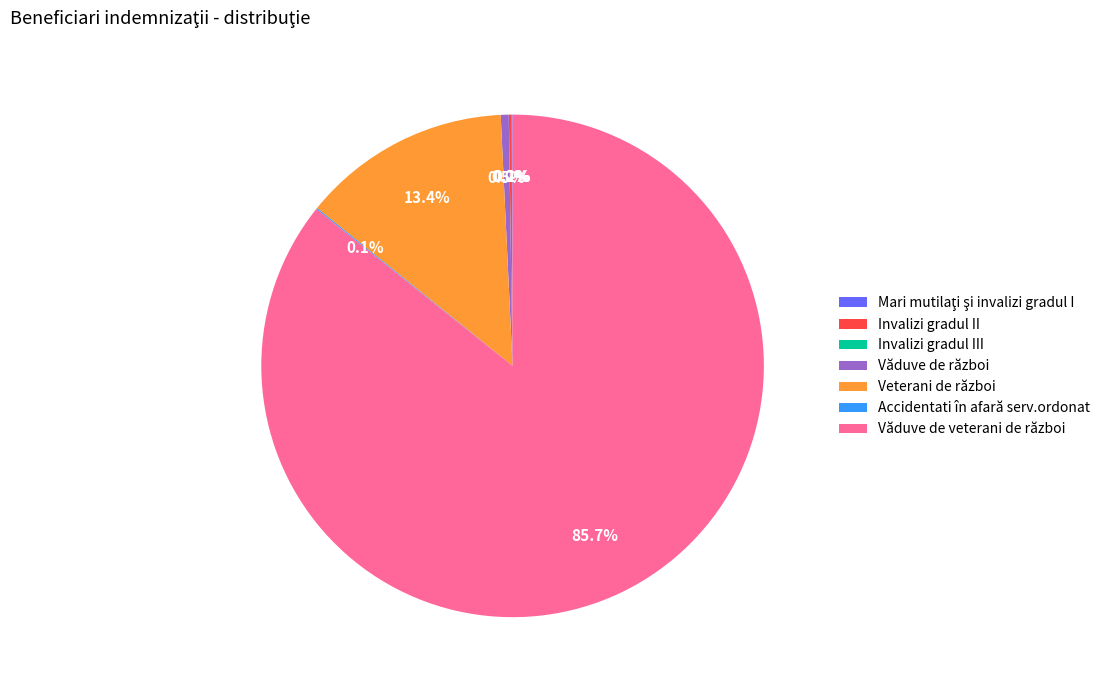

Is there a majority slice in this chart?

Yes